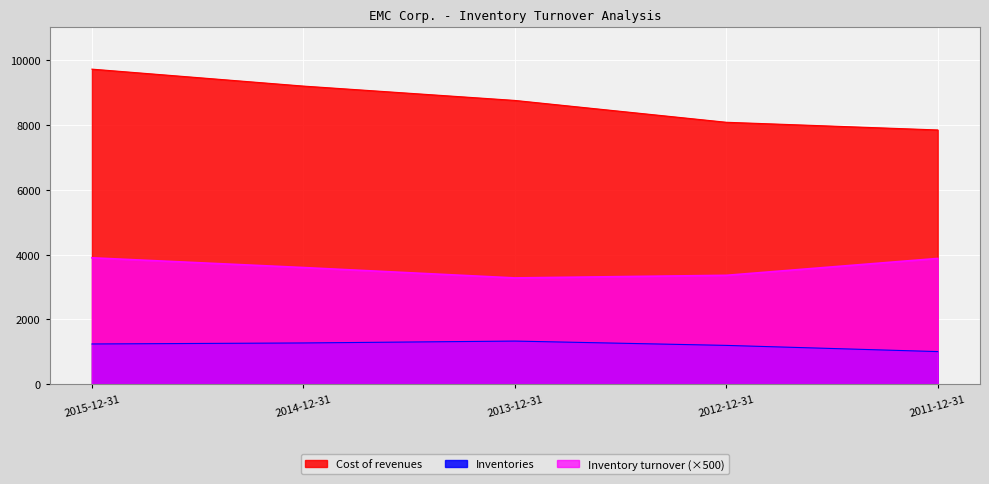

True or false: Cost of revenues and Inventories cross at least once.

False